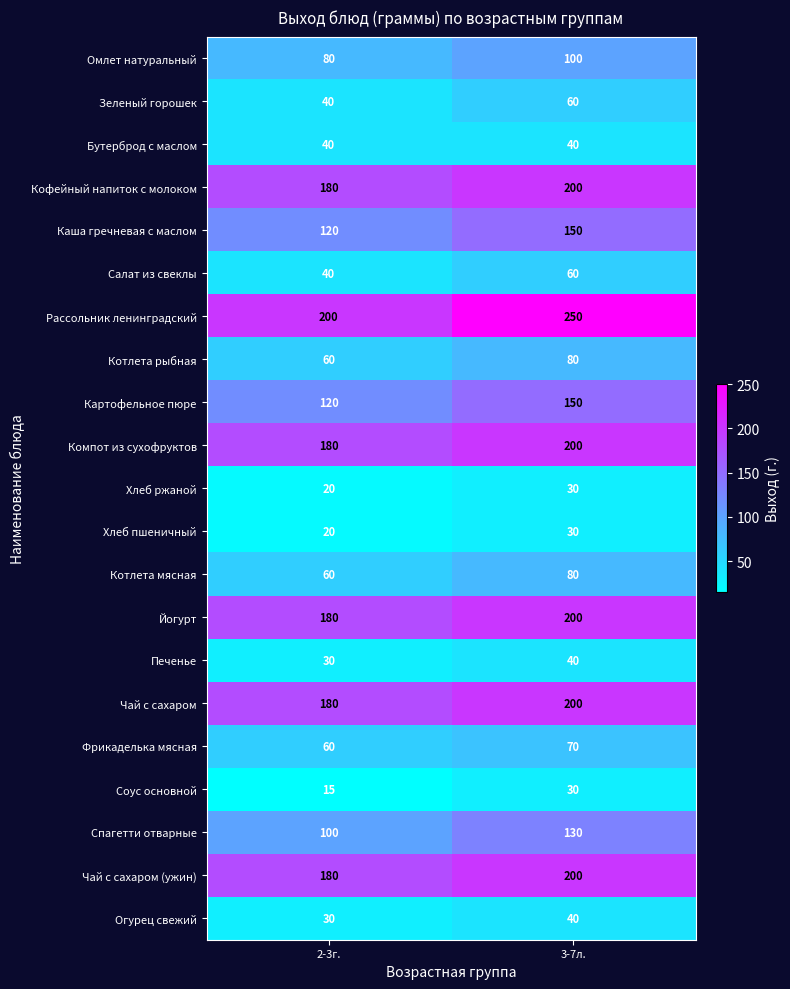

At which category does the chart reach its minimum across all series?

2-3г.